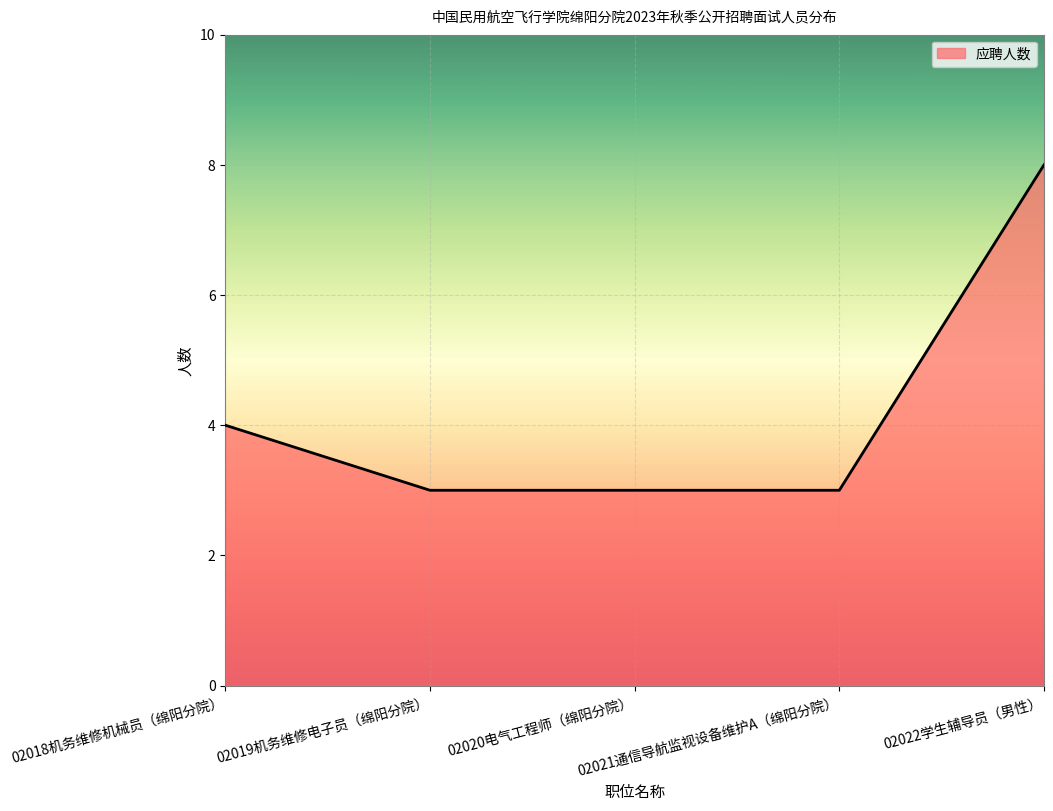

What is the greatest value displayed?

8